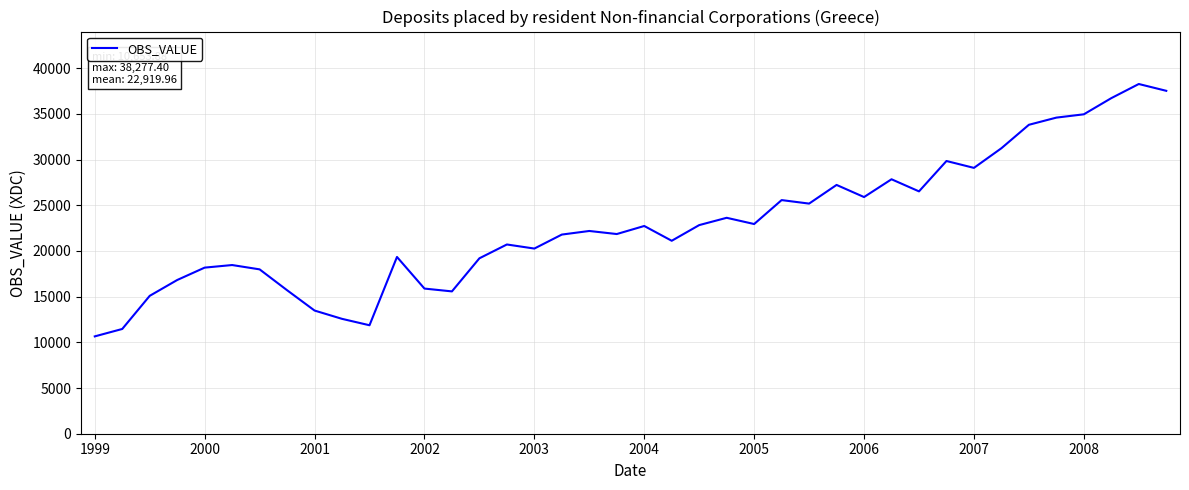

What is the smallest value displayed?

10653.9